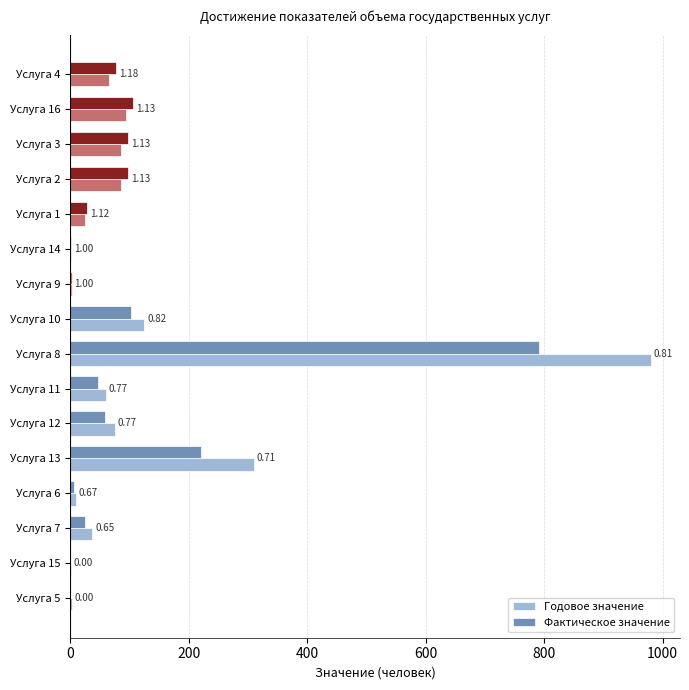

How many bars are there in each group?

2